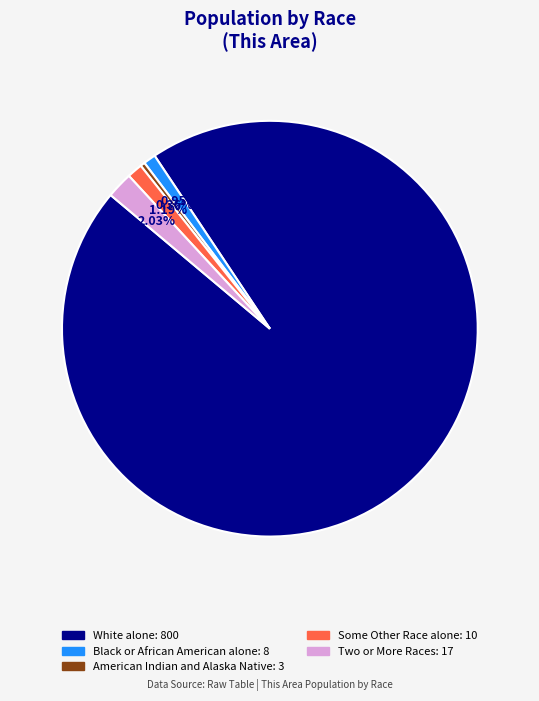

Is there a majority slice in this chart?

Yes